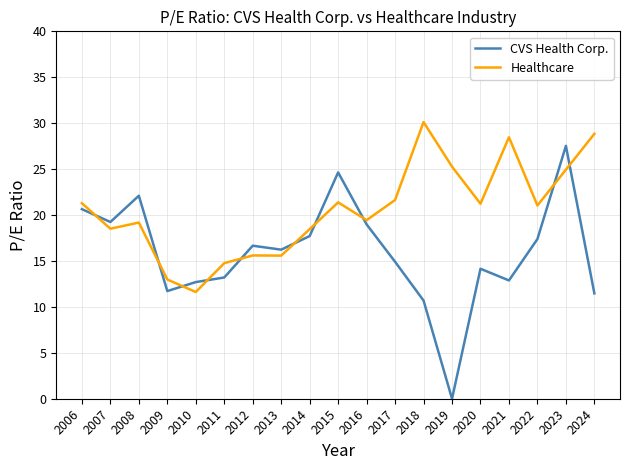

Where is the data nearest to the value 13?

2021